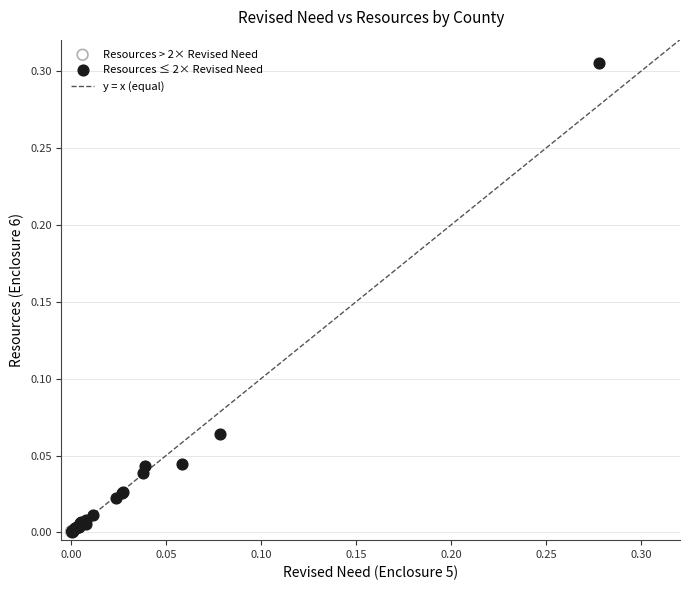

Which series contains the highest Y value?

Resources ≤ 2× Revised Need